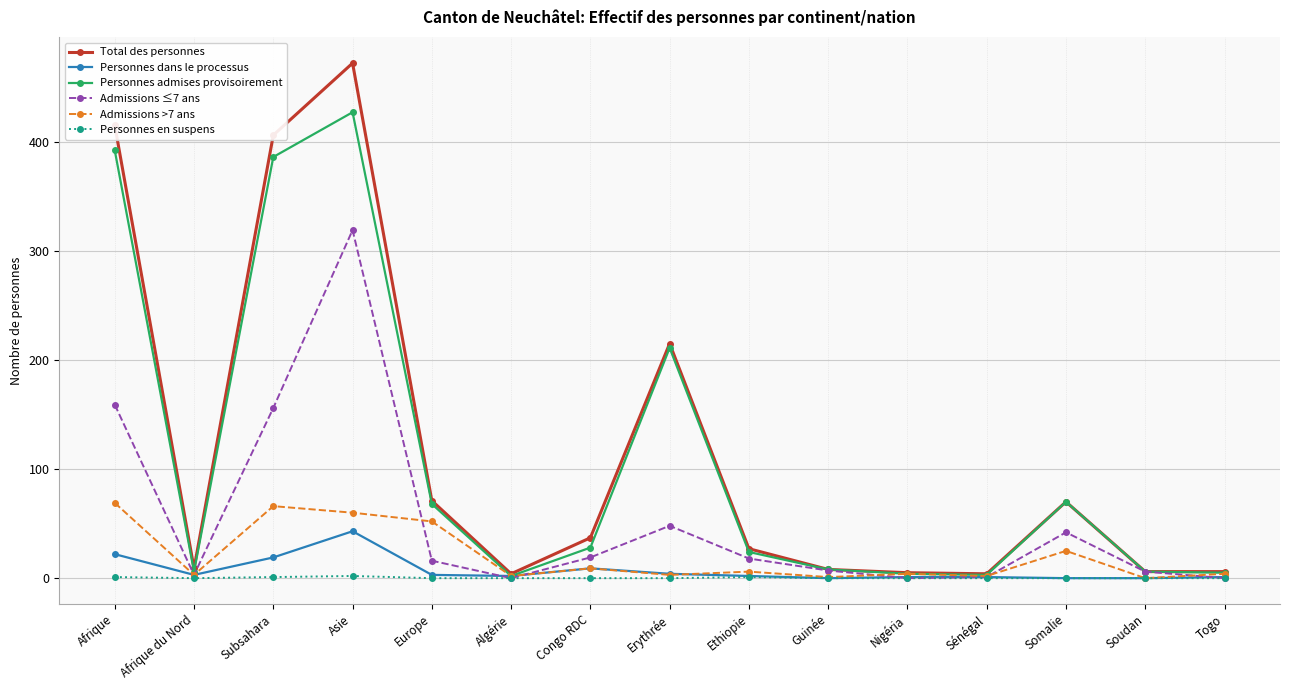

Which series changed the most between Europe and Nigéria?

Total des personnes